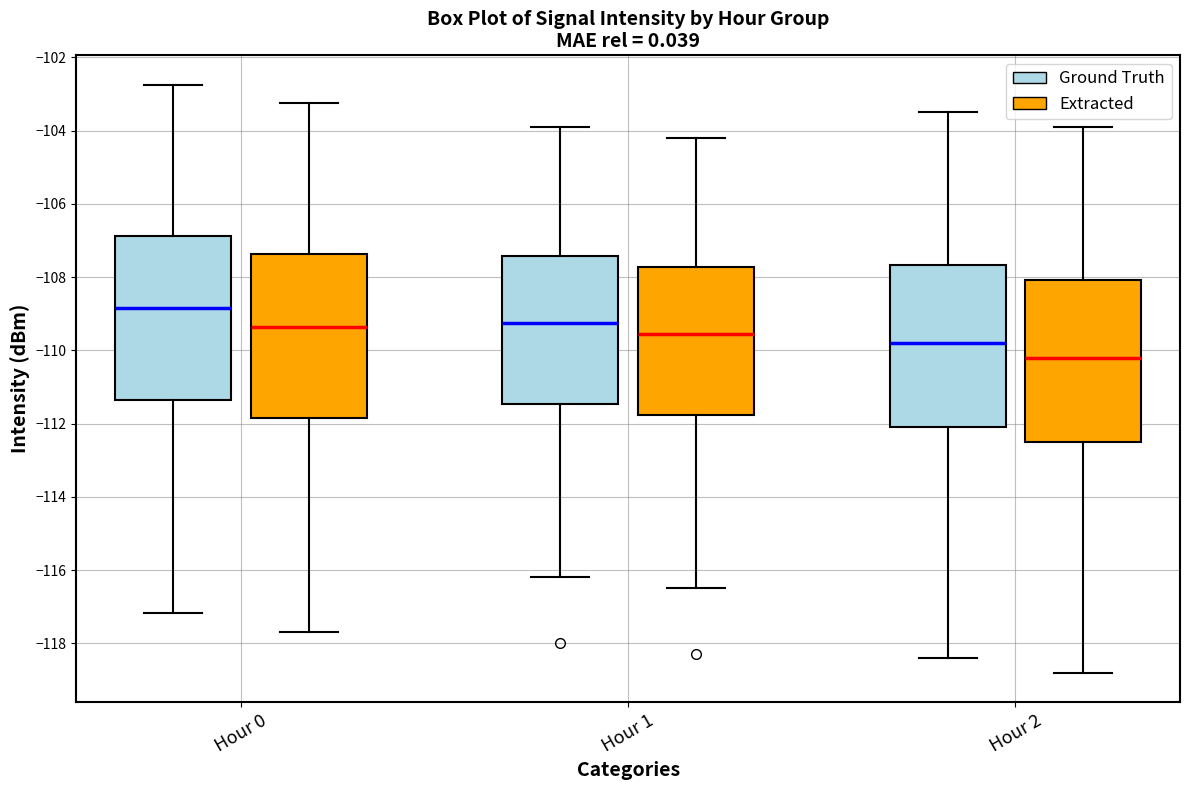

Reading left to right, read every box against the y-axis: the position of its median line, the range the box covers, and the ends of its whiskers. The values are not printed on the chart, so give them approximately, as read against the axis.

Hour 0 (Ground Truth): median -108.8, box -111.4 to -106.8, whiskers -117.2 to -102.8
Hour 0 (Extracted): median -109.4, box -111.8 to -107.4, whiskers -117.6 to -103.2
Hour 1 (Ground Truth): median -109.2, box -111.4 to -107.4, whiskers -116.2 to -103.8
Hour 1 (Extracted): median -109.6, box -111.8 to -107.8, whiskers -116.4 to -104.2
Hour 2 (Ground Truth): median -109.8, box -112.0 to -107.6, whiskers -118.4 to -103.4
Hour 2 (Extracted): median -110.2, box -112.4 to -108.0, whiskers -118.8 to -103.8